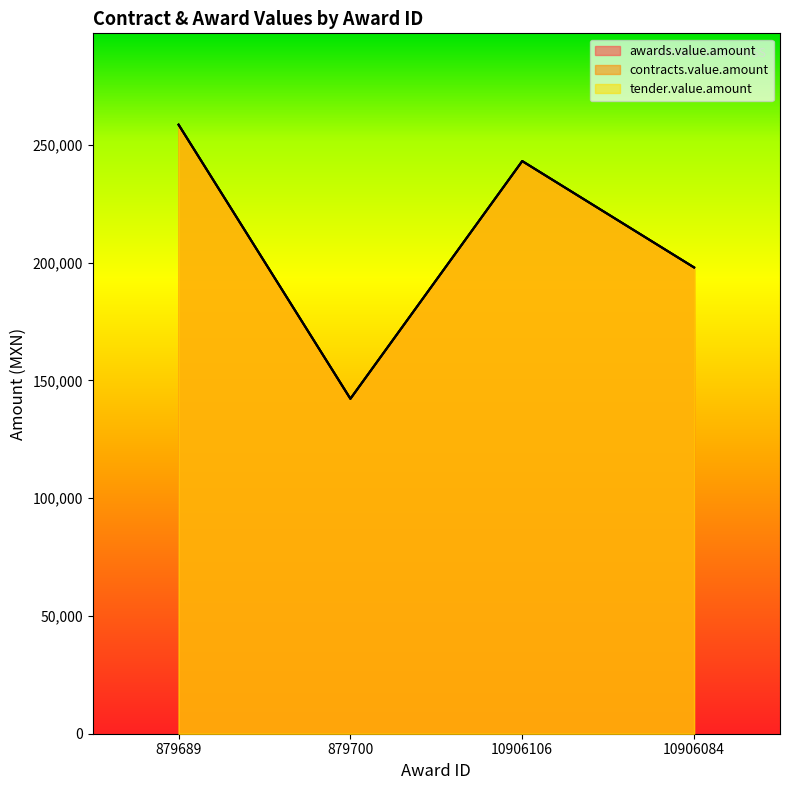

What are all the series names shown in the legend?

awards.value.amount, contracts.value.amount, tender.value.amount